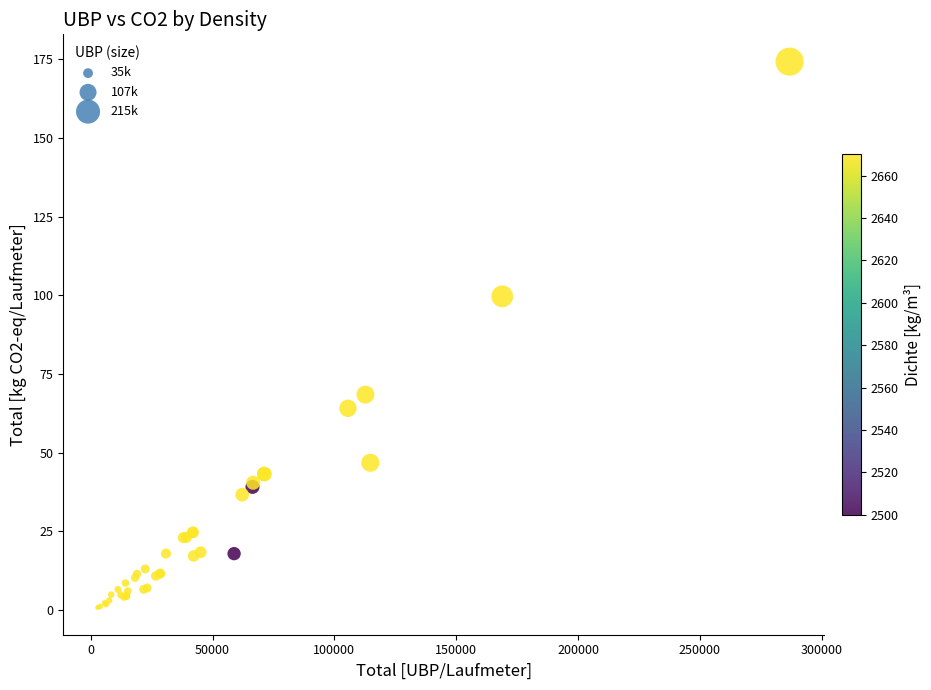

What Y value in the scatter plot is closest to 87?

99.7